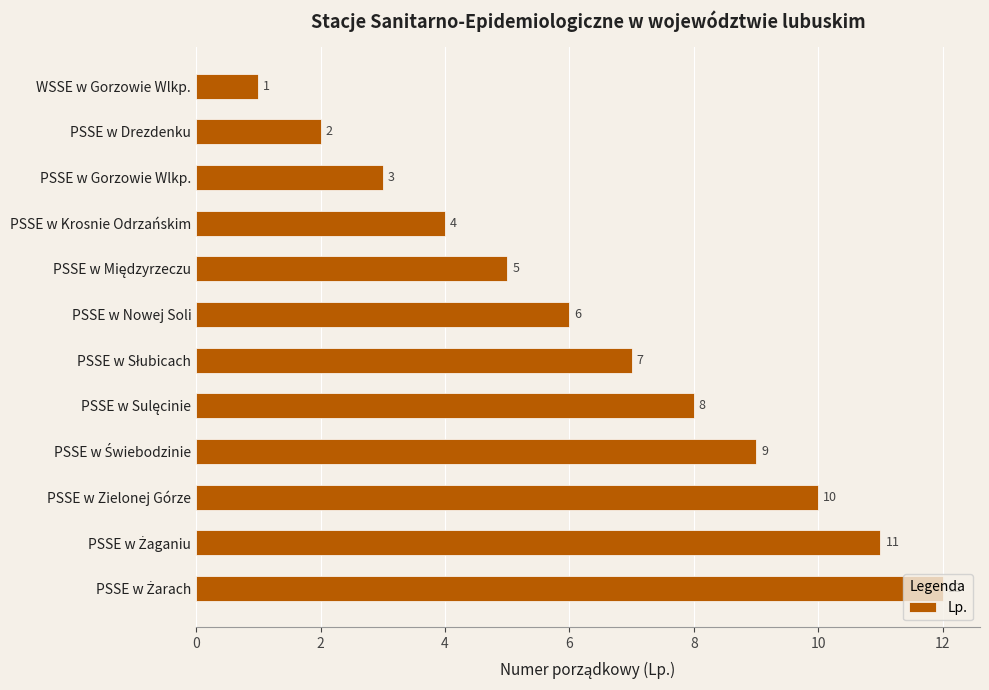

What position from the top is PSSE w Krosnie Odrzańskim?

4